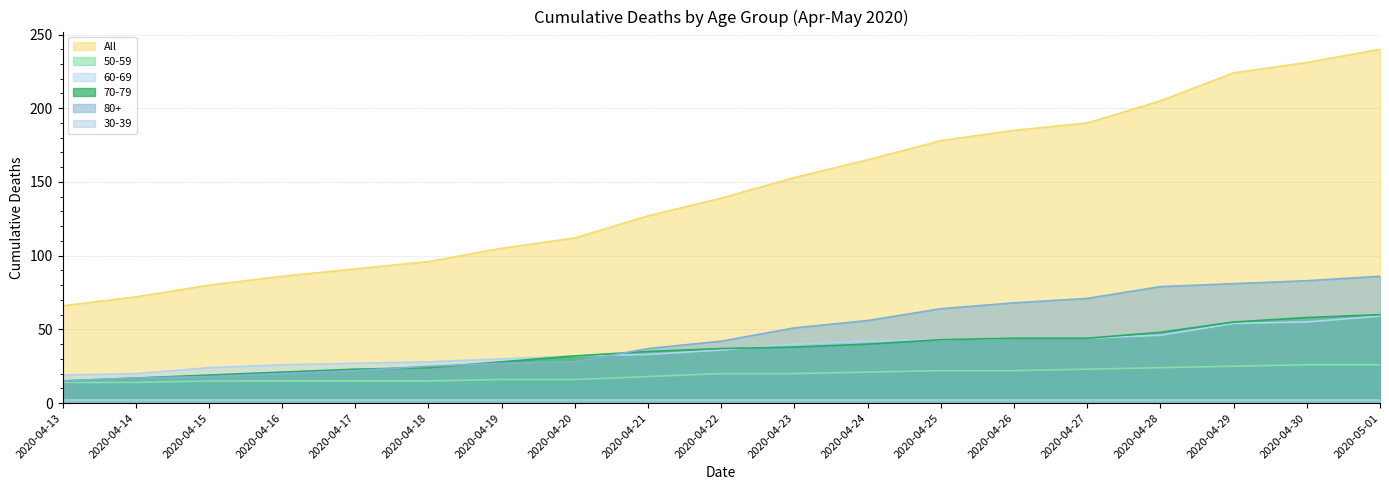

The 80+ series shows 55 at 2020-04-29. True or false?

False